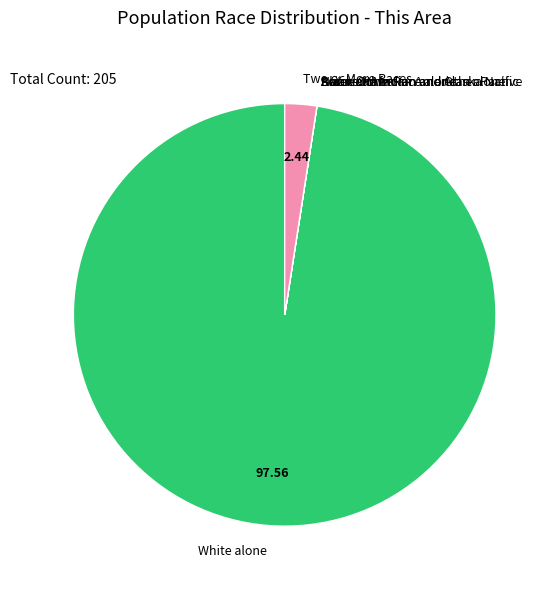

What is the largest slice in the pie chart?

White alone